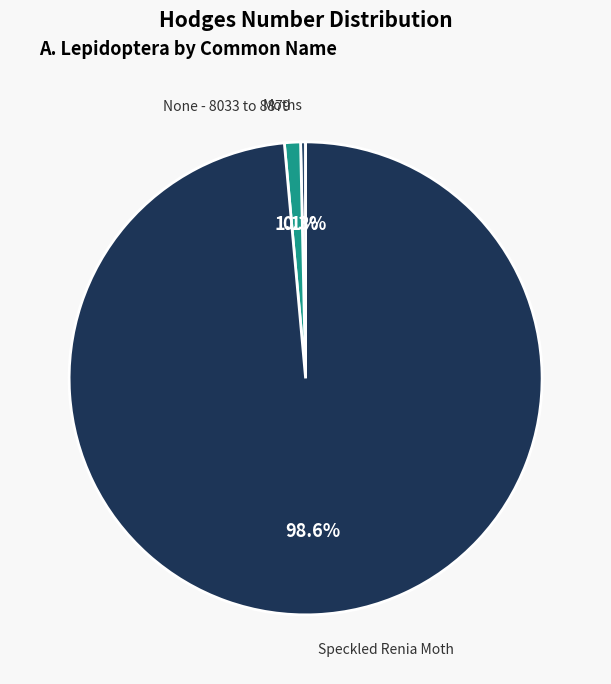

True or false: None - 8033 to 8879 accounts for 1% of the total.

True